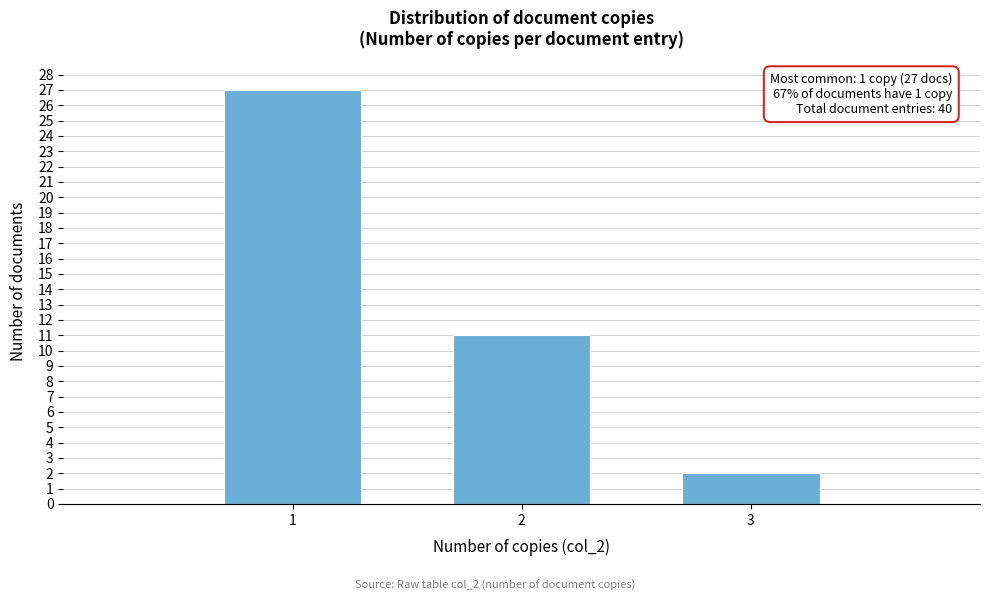

Which range on the x-axis has the tallest bar?

0.5 to 1.5